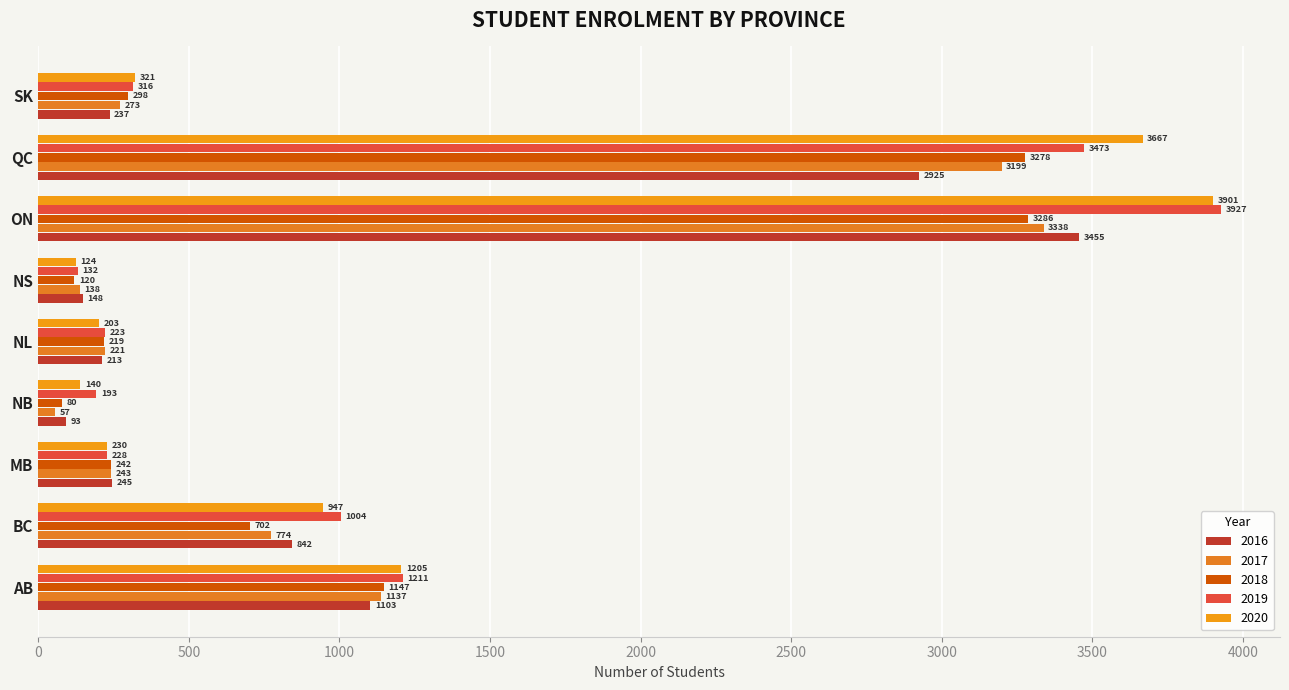

What is the maximum value shown in the chart?

3926.8